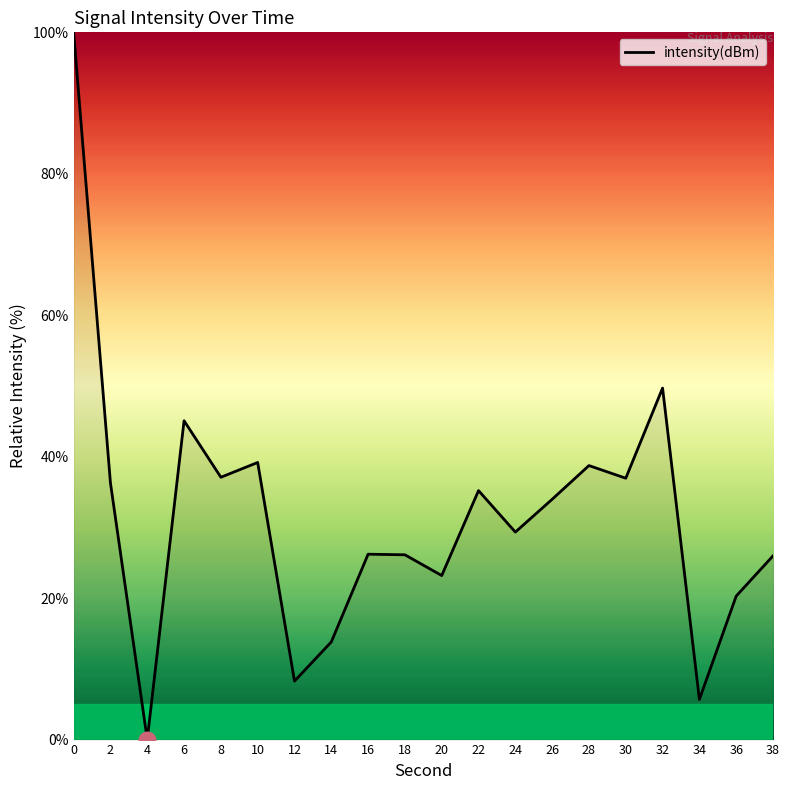

Is it true that the value at 34 is 5.7?

True